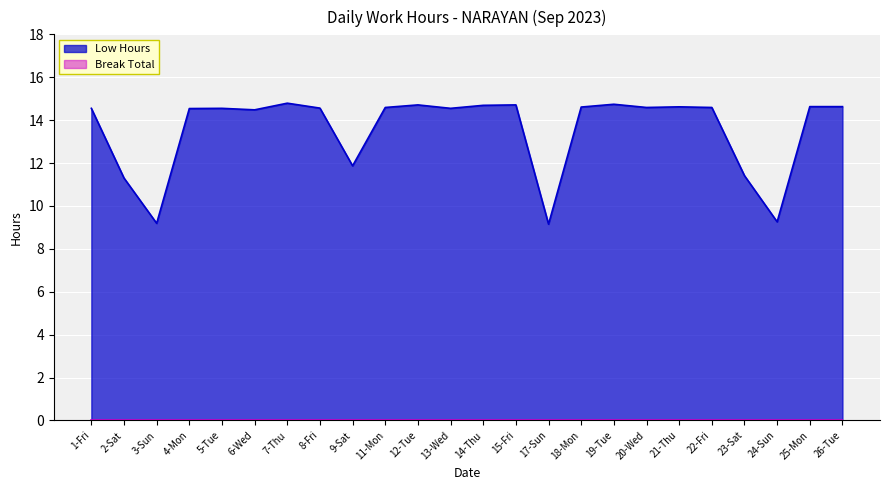

What is the difference between the values at 8-Fri and 19-Tue?

0.2